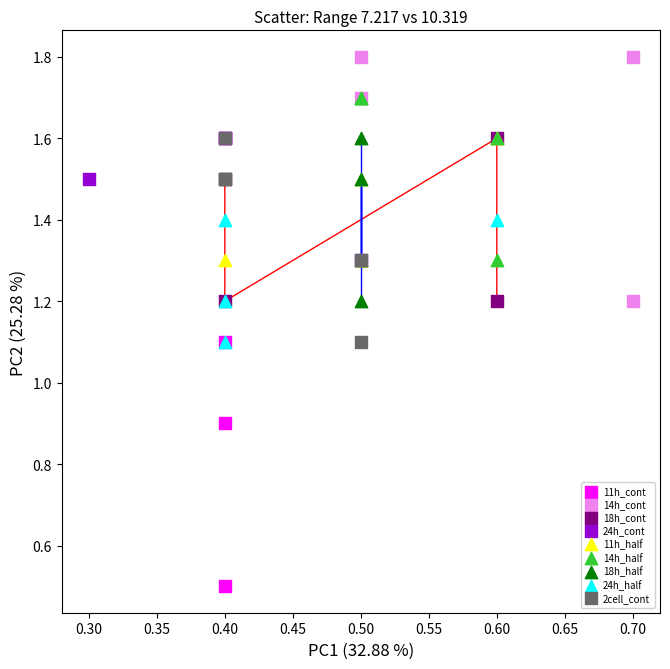

Which series reaches the minimum Y coordinate?

11h_cont